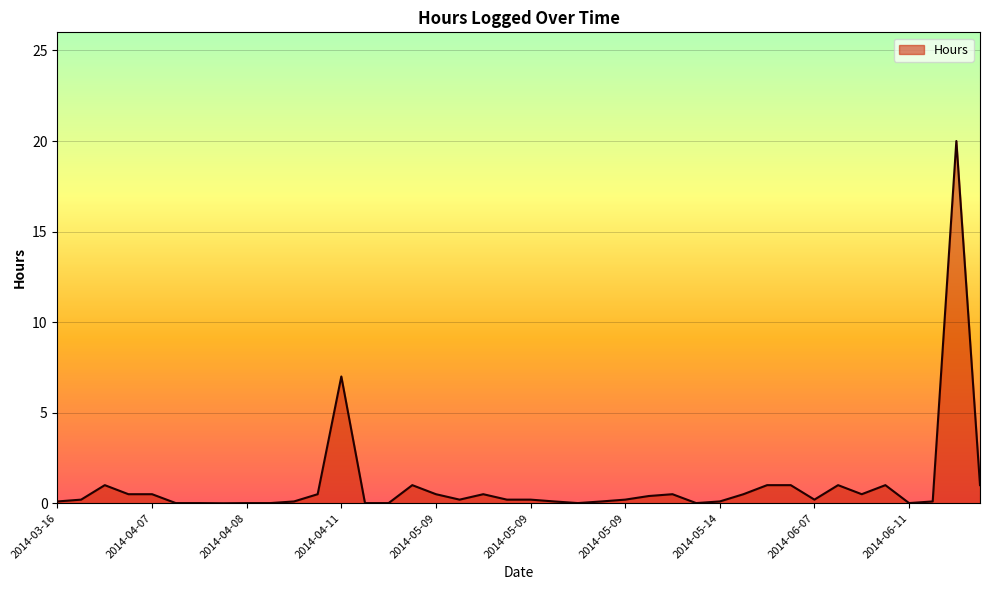

What is the difference between the maximum and minimum values?

20.0